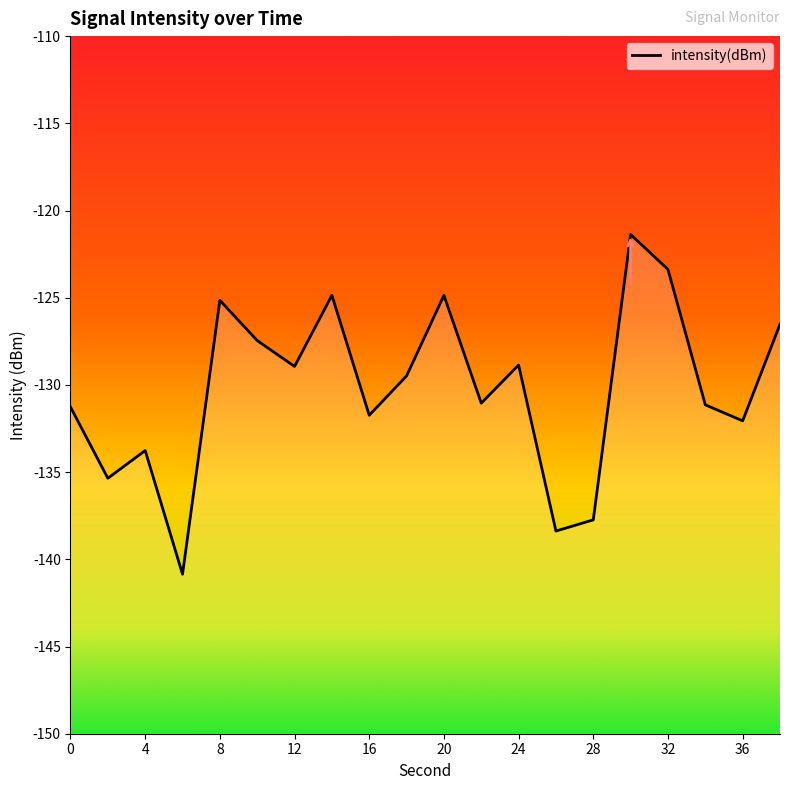

What value does the data have at 16?

-131.7